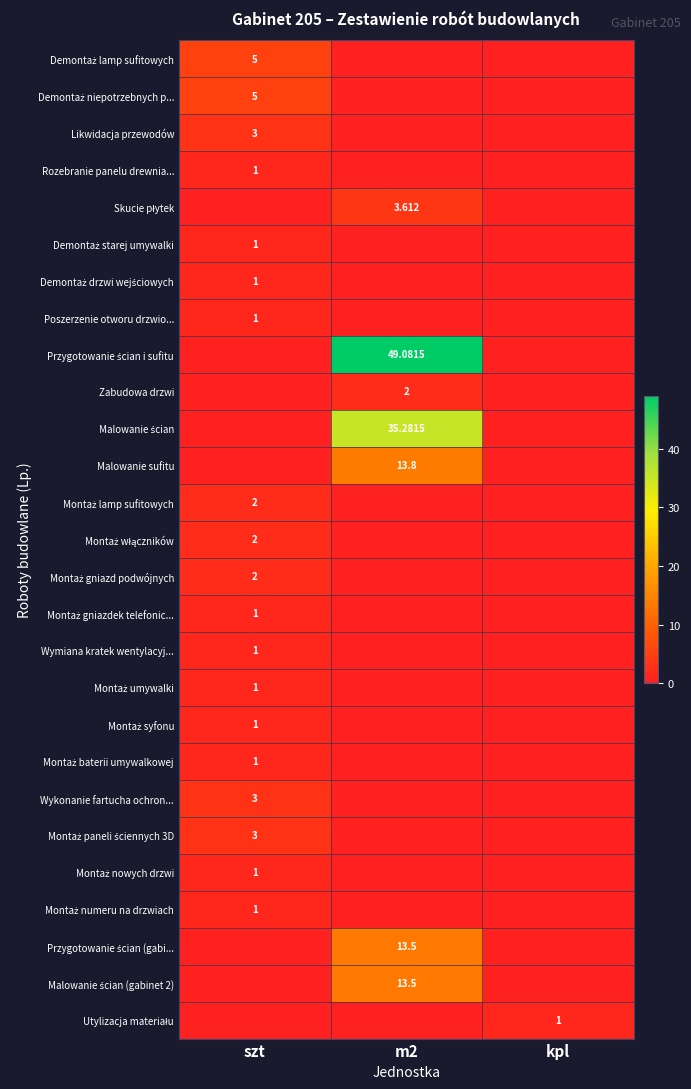

Rank the categories by Malowanie ścian (gabinet 2) value from highest to lowest.

m2, szt, kpl